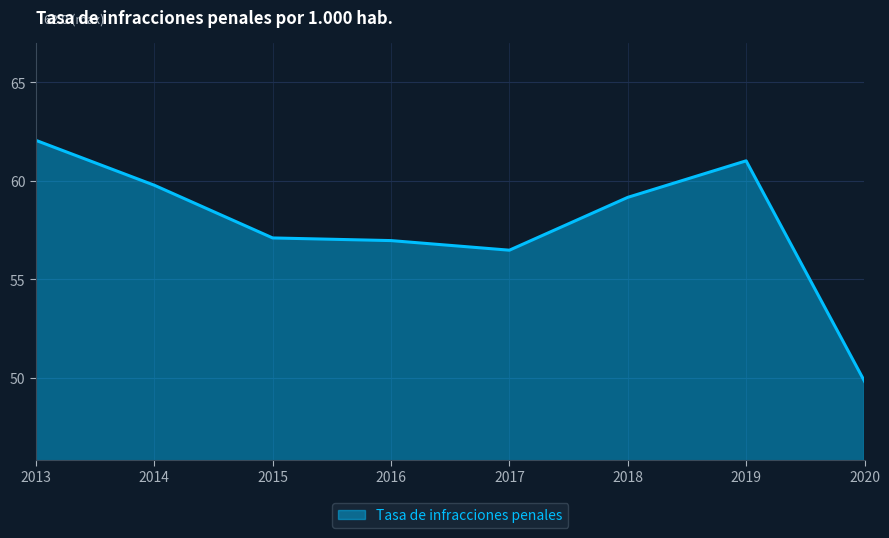

What is the sum of the values at 2018 and 2020?

109.0